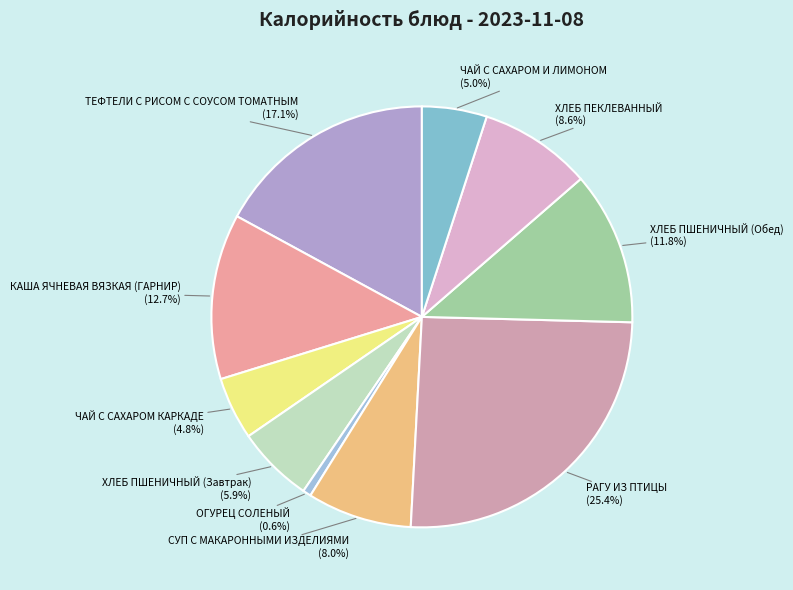

How many slices are in this pie chart?

10